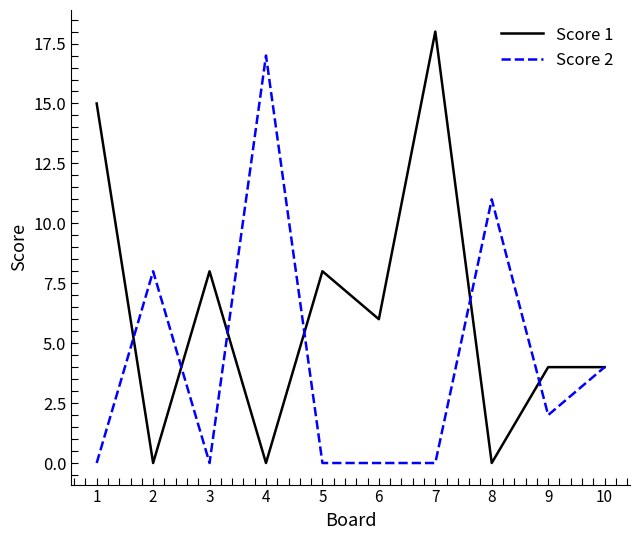

How many lines are shown in the chart?

2